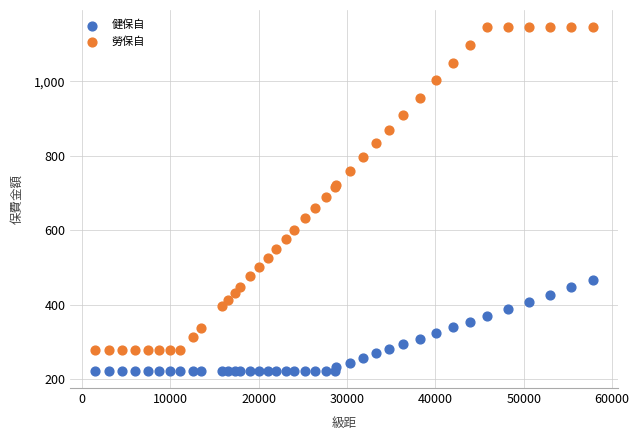

Which series has the widest spread of Y values?

勞保自